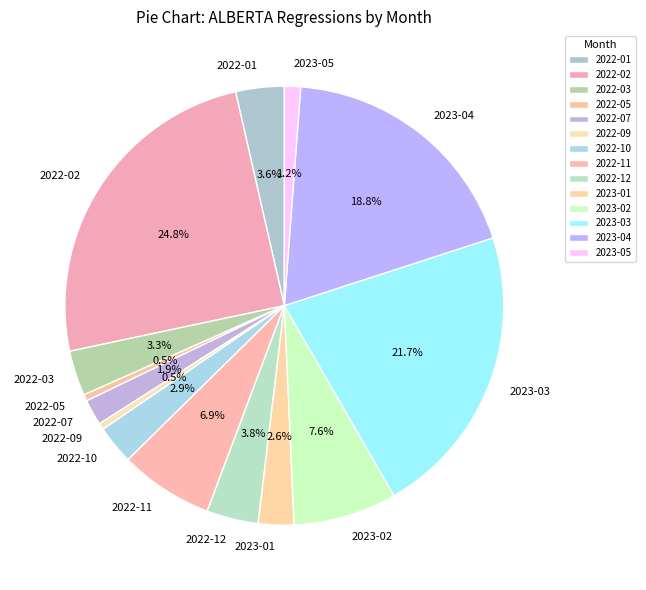

Count the number of slices in the pie.

14